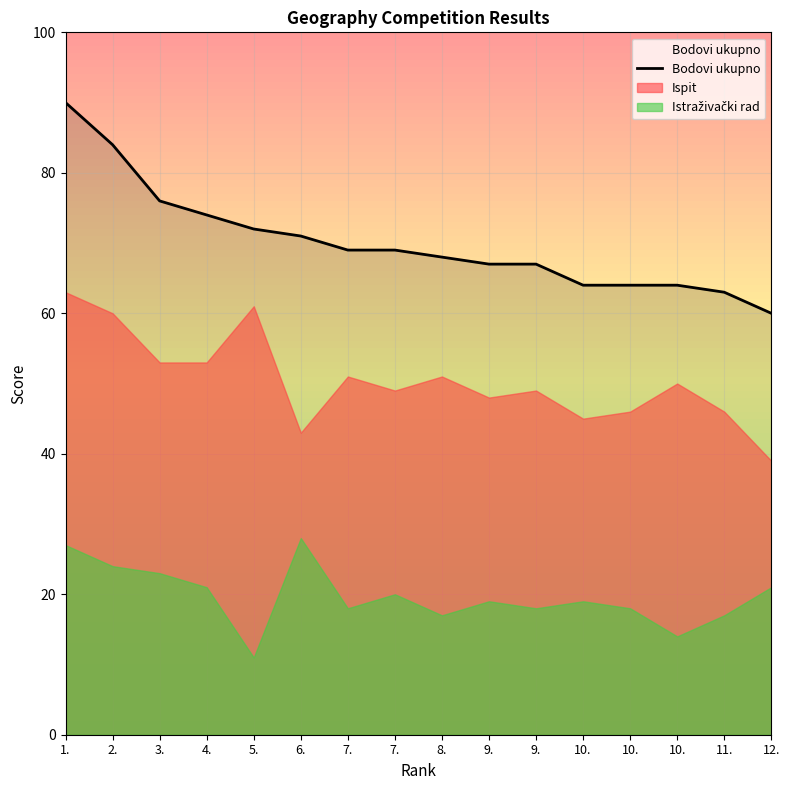

What is the maximum value shown in the chart?

90